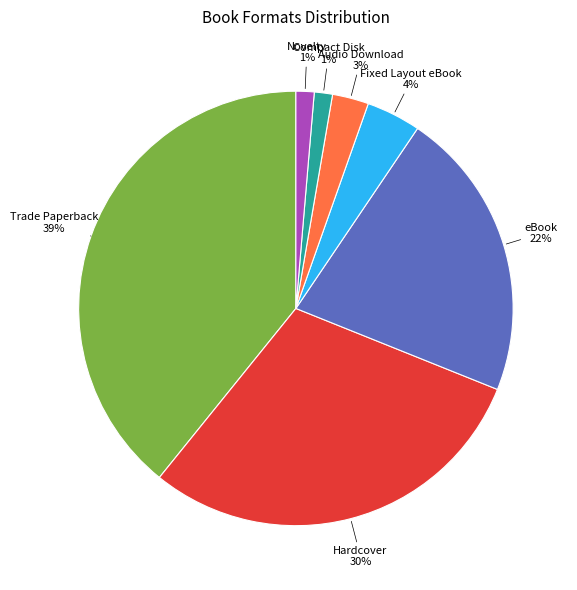

Is there a majority slice in this chart?

No